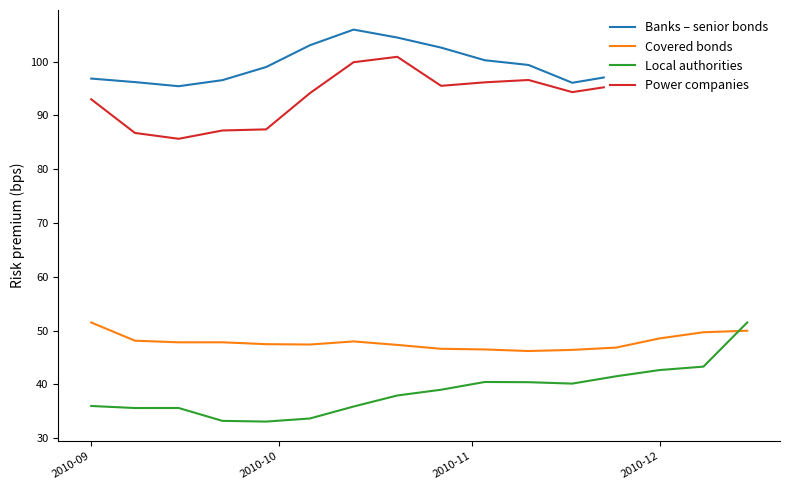

True or false: Power companies and Covered bonds cross at least once.

False